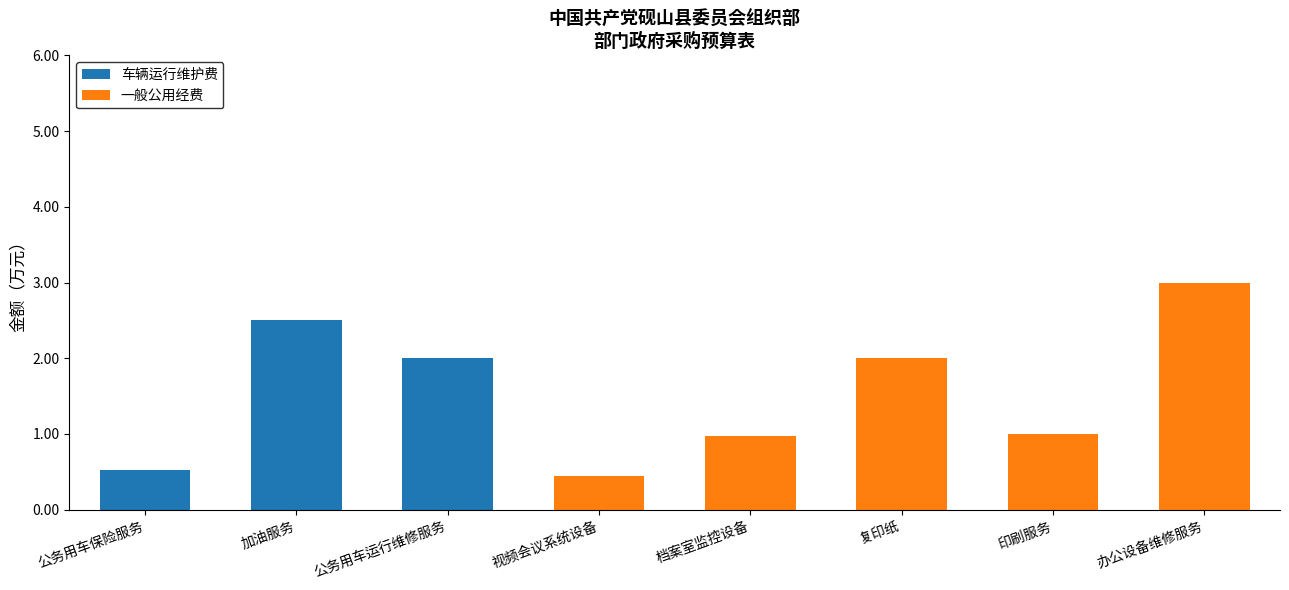

How many data points does each series have?

8